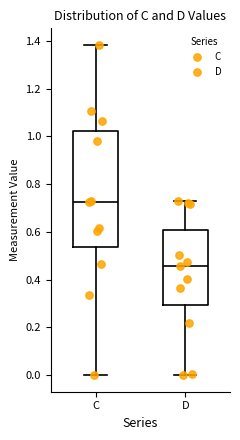

Reading left to right, read every box against the y-axis: the position of its median line, the range the box covers, and the ends of its whiskers. The values are not printed on the chart, so give them approximately, as read against the axis.

C: median 0.72, box 0.54 to 1.02, whiskers 0.00 to 1.38
D: median 0.46, box 0.30 to 0.60, whiskers 0.00 to 0.72